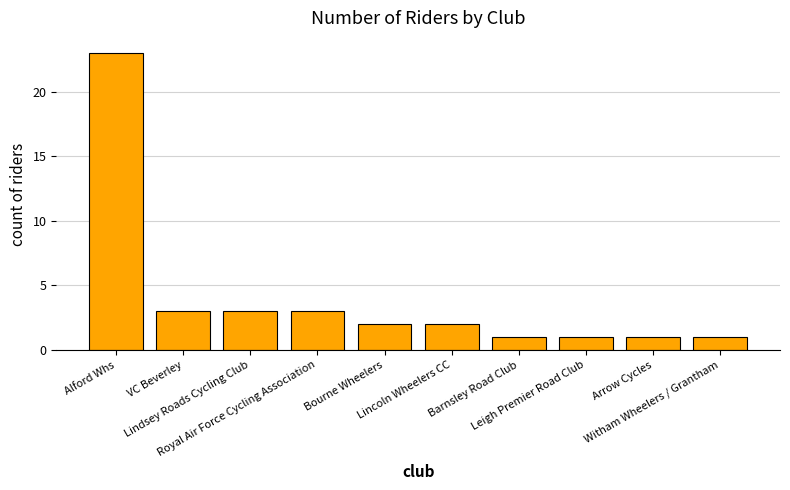

Which category has the highest value across all series?

Alford Whs